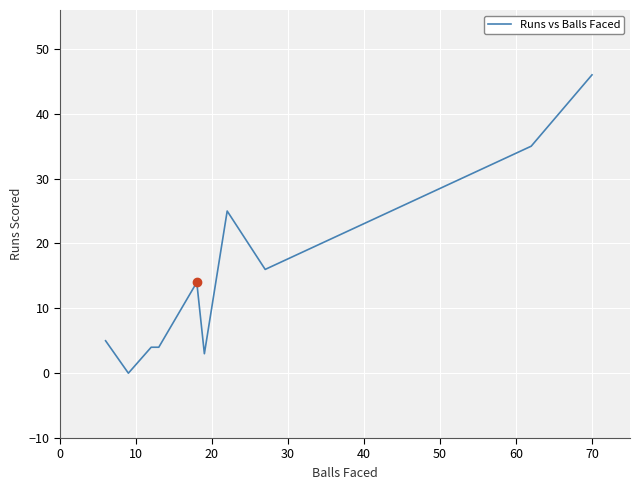

Reading left to right, transcribe all the data shown in this chart.

5	0	0	4	4	14	3	25	16	35	46